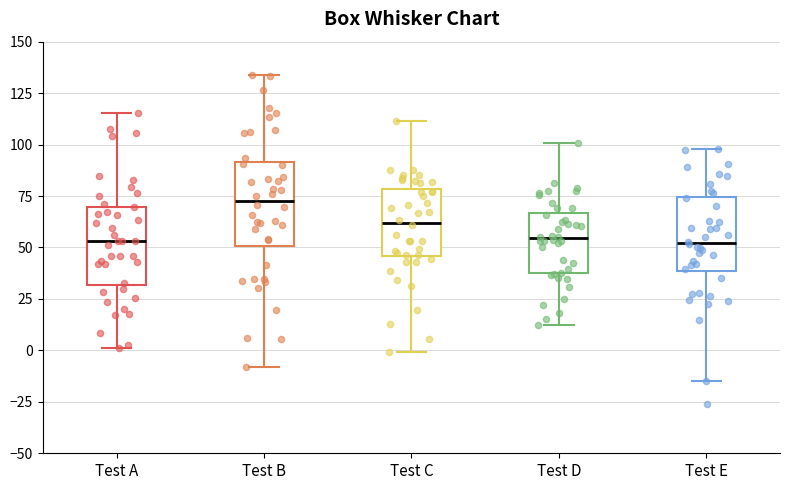

Where does the upper whisker of the box for Test B end on the y-axis? The values are not printed on the chart, so give them approximately, as read against the axis.

135